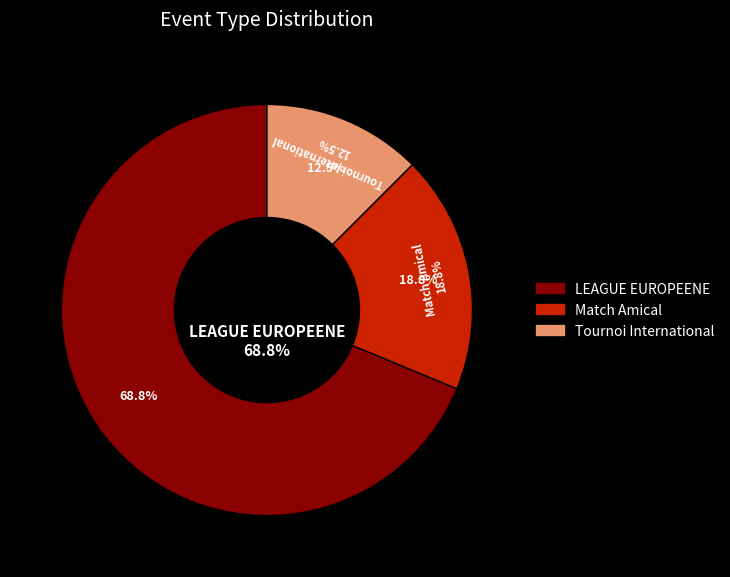

How many slices are in this pie chart?

3